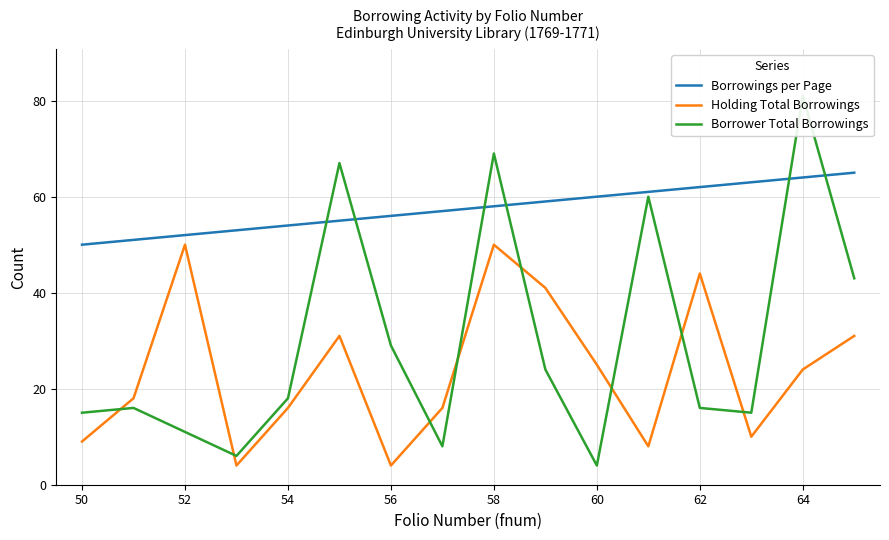

Does the chart have visible grid lines?

Yes